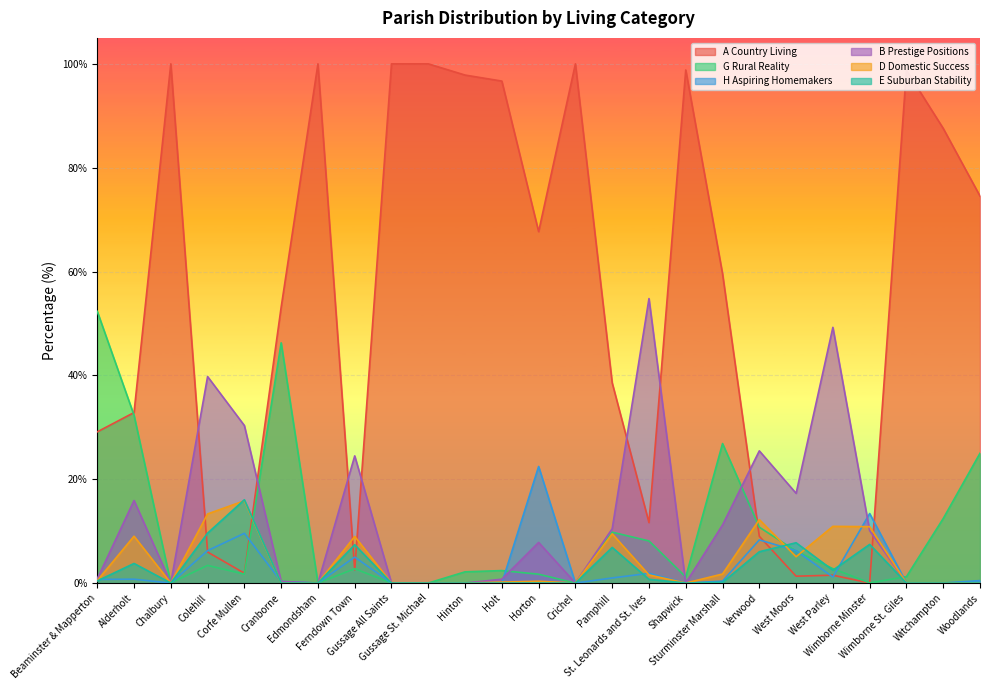

Which series has the widest spread of values?

A Country Living